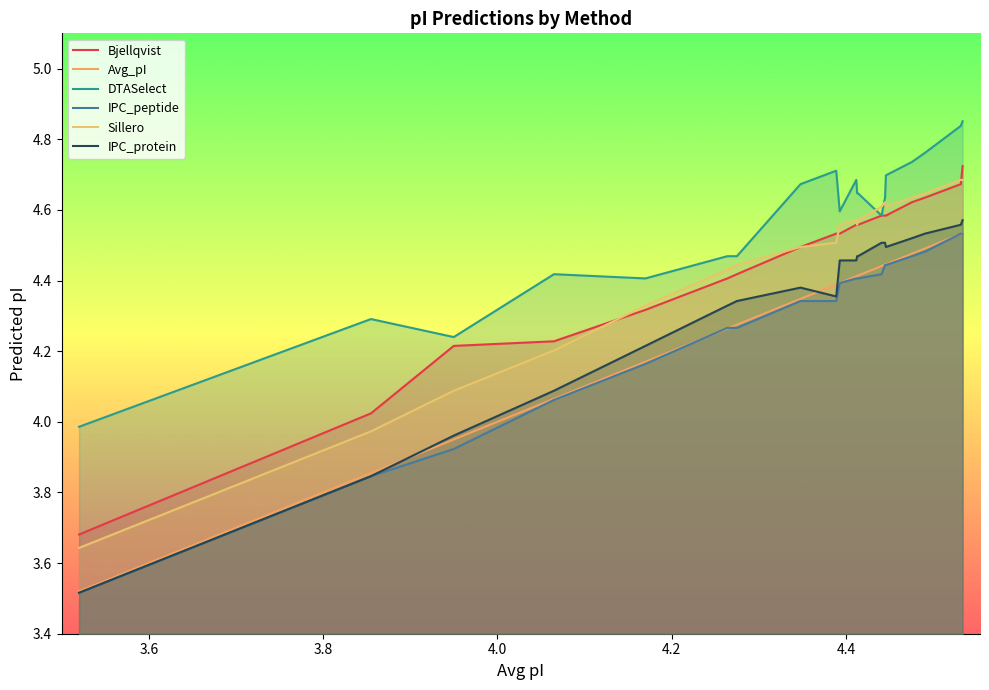

How many values in the Bjellqvist series exceed 4?

19